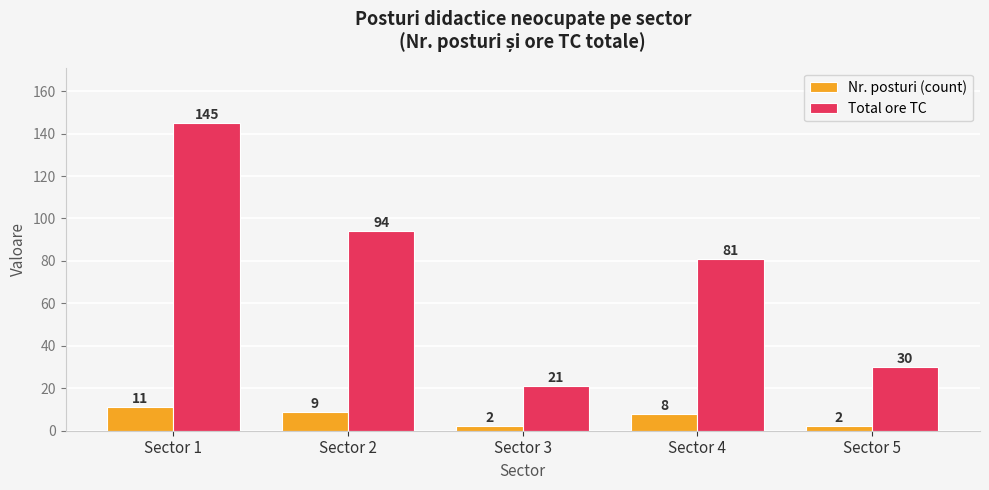

What are all the series names shown in the legend?

Nr. posturi (count), Total ore TC